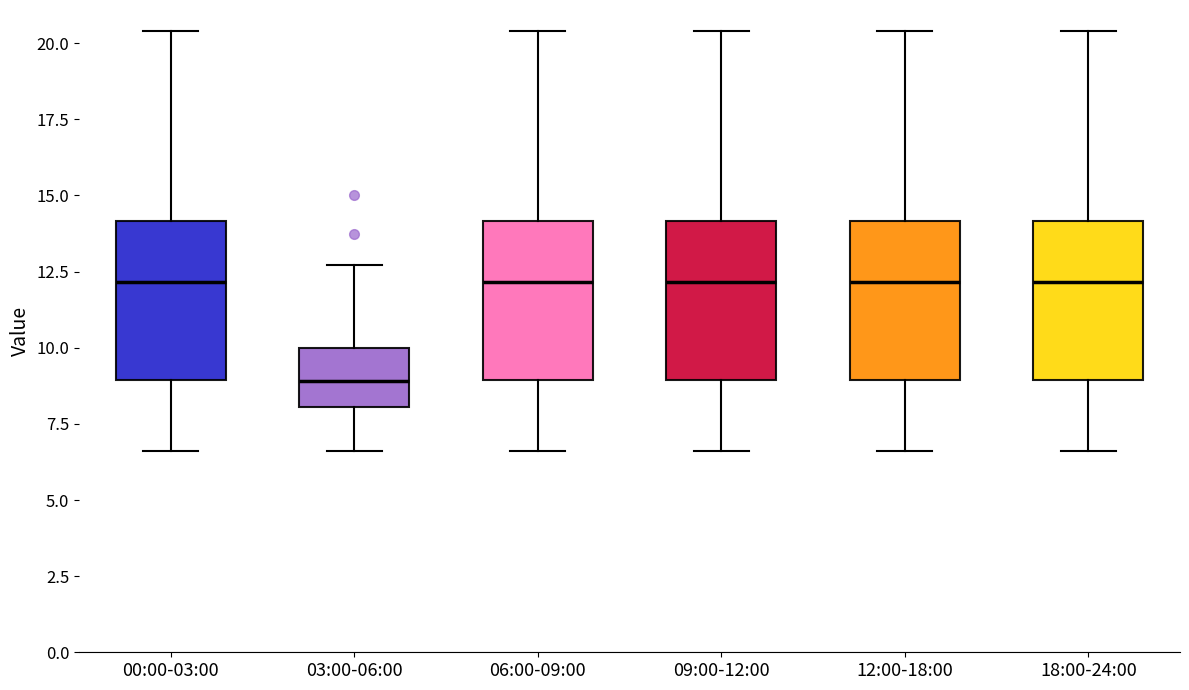

Where does the upper whisker of the box for 00:00-03:00 end on the y-axis? The values are not printed on the chart, so give them approximately, as read against the axis.

20.5